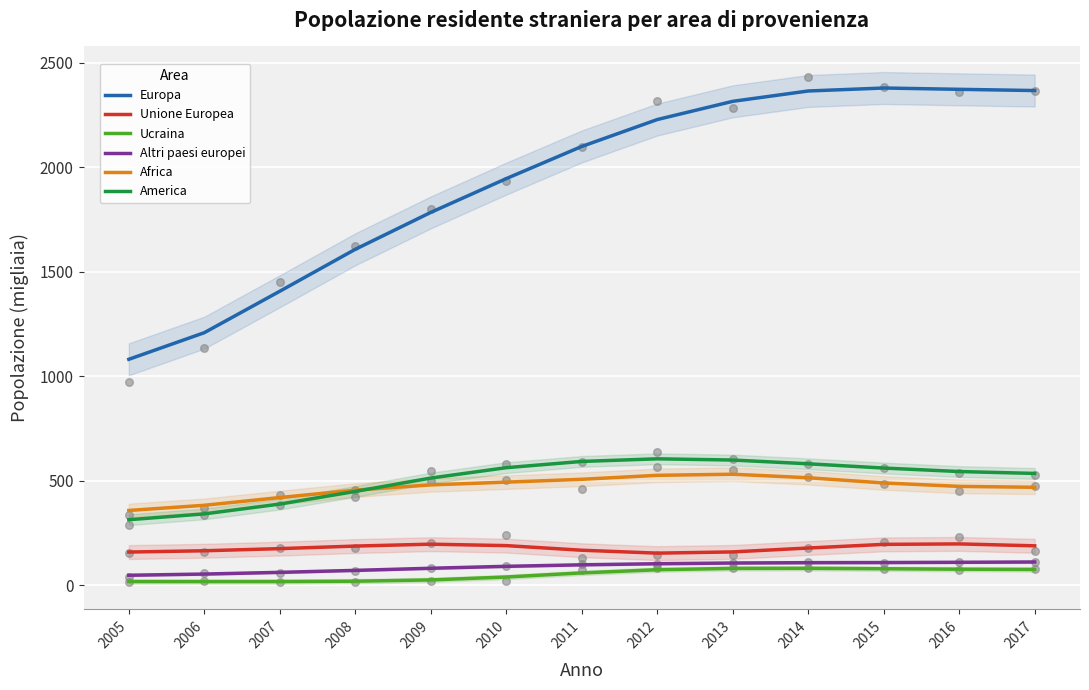

Which series contains the lowest Y value?

Ucraina